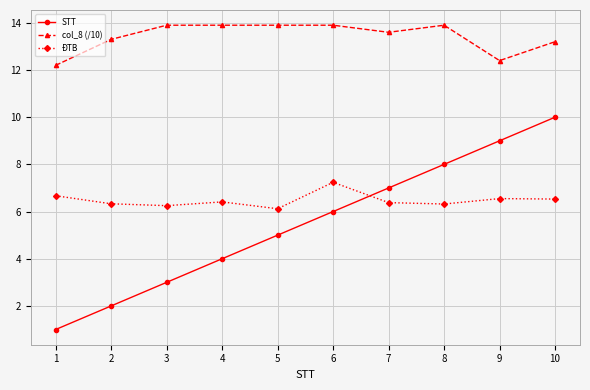

What is the sum of the ĐTB values at 6 and 9?

13.8